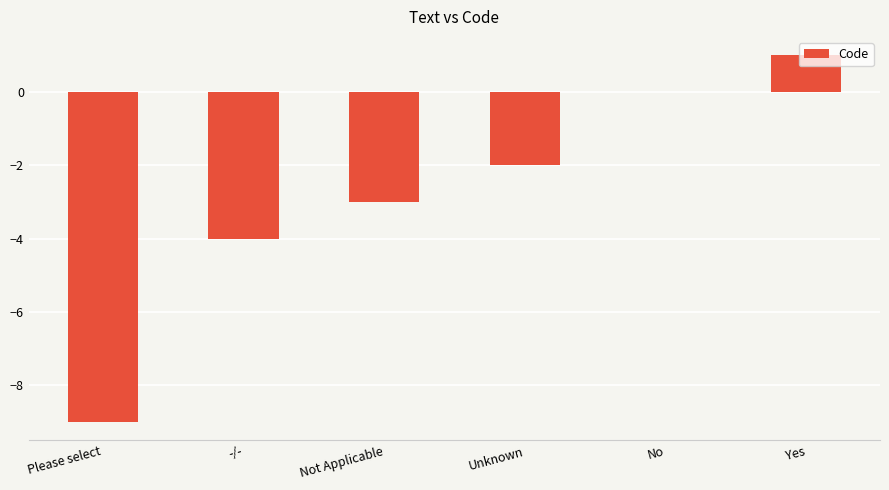

What is the change in value from Not Applicable to No?

+3